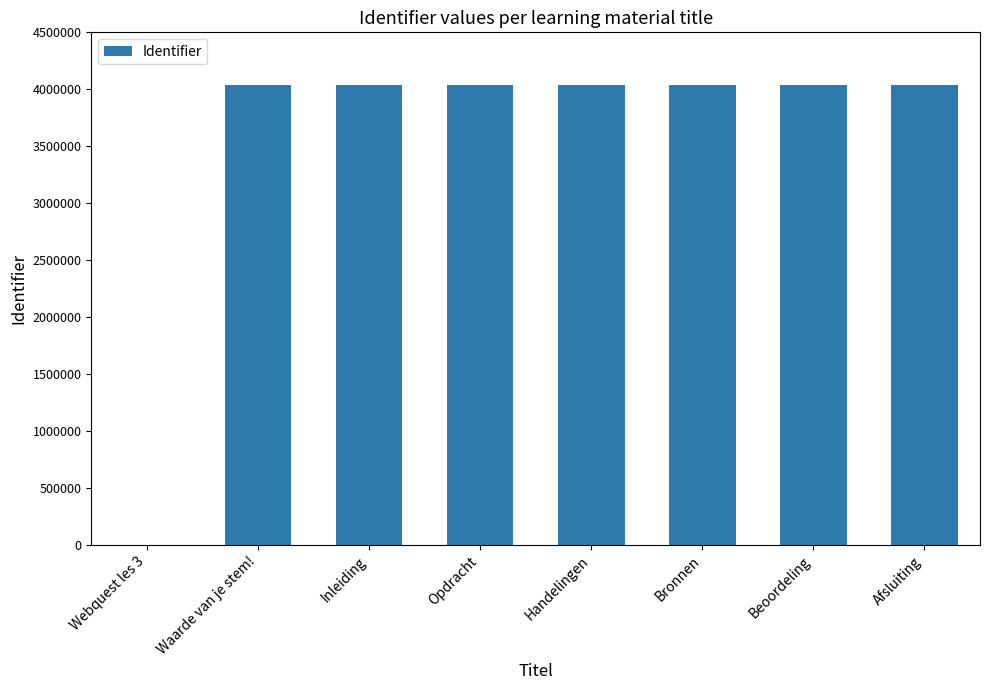

What is the sum of the values at Bronnen and Afsluiting?

8070382